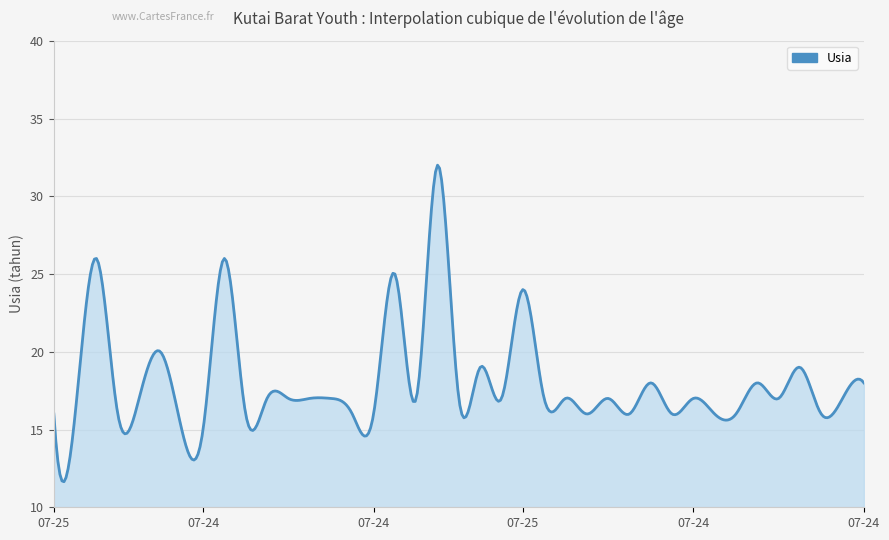

What is the difference between the maximum and minimum values?

20.4